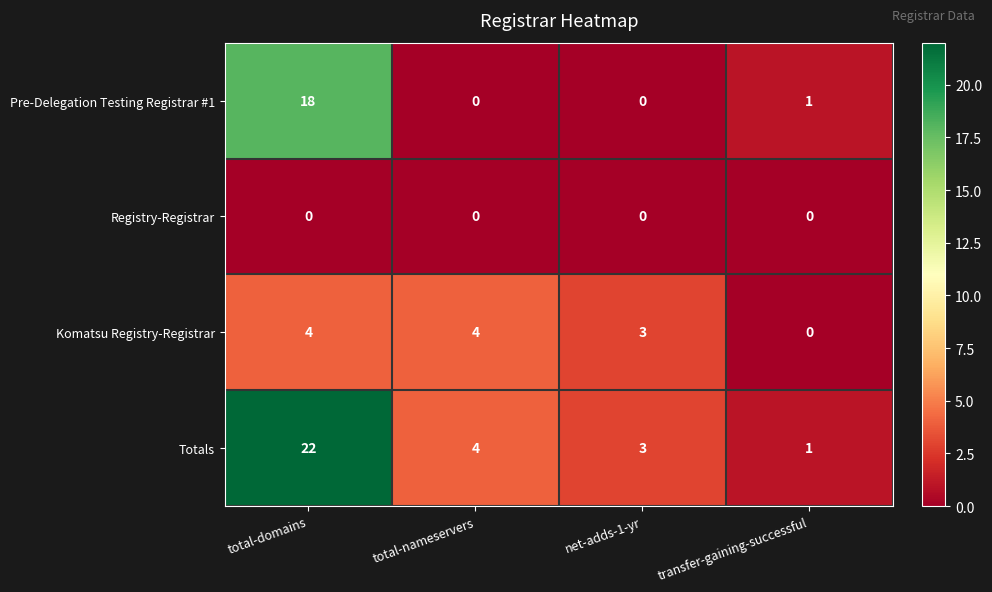

What is the greatest value displayed?

22